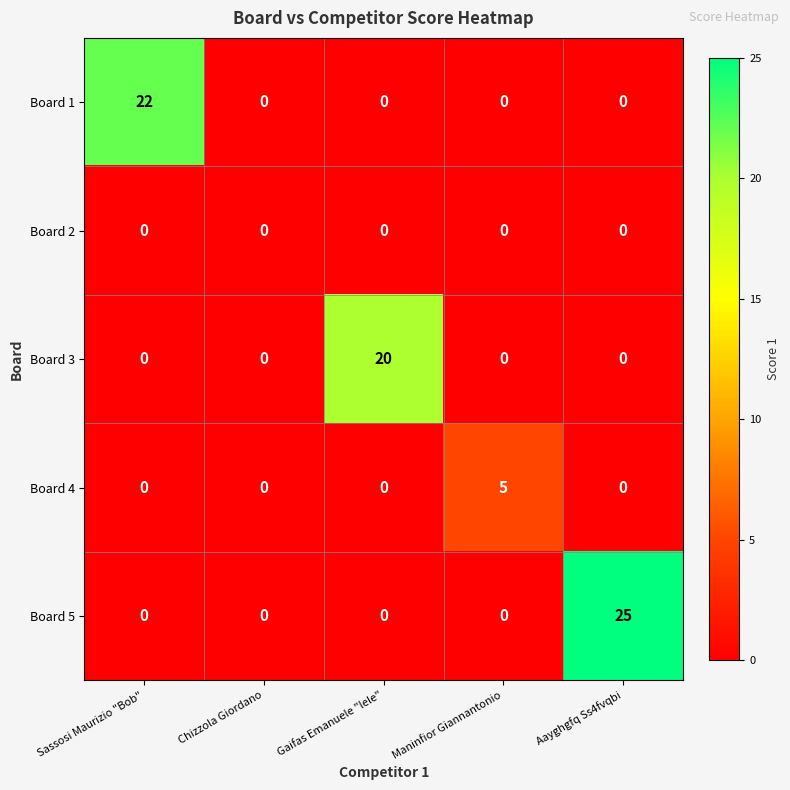

List the series in order of their peak value, lowest first.

Board 2, Board 4, Board 3, Board 1, Board 5